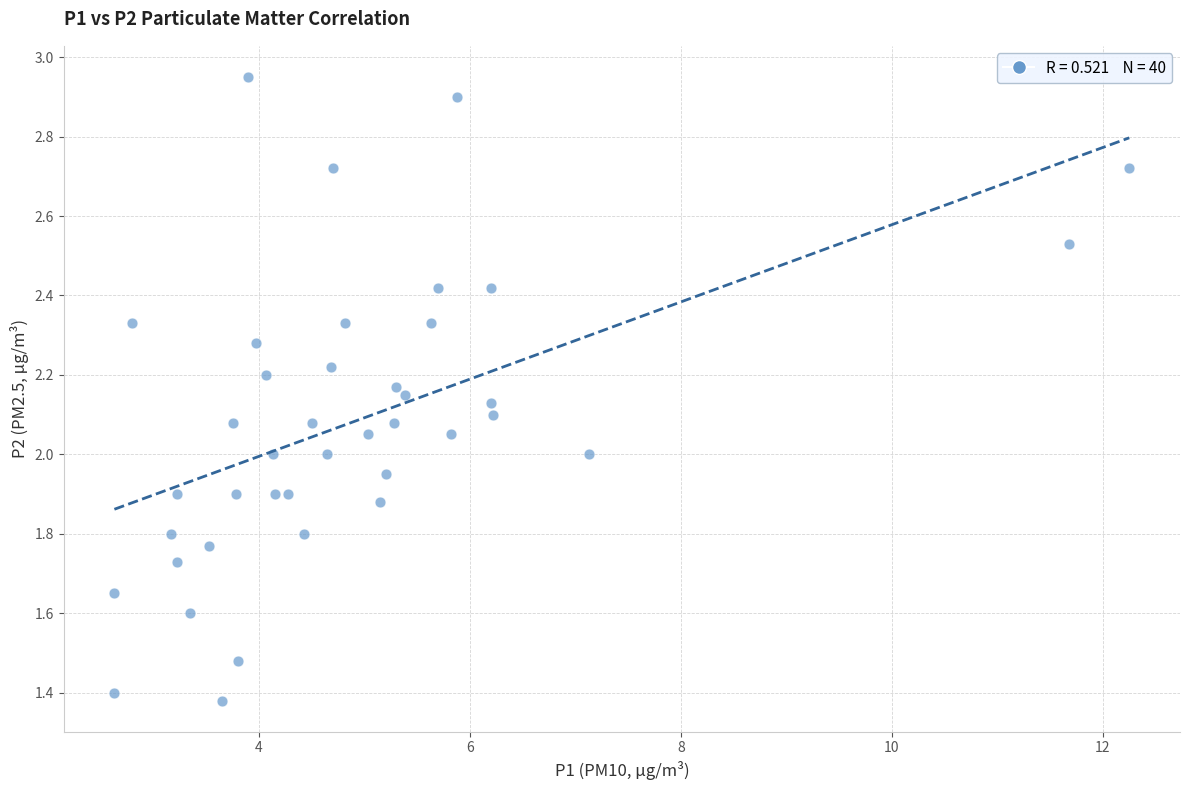

What is the range of X values (max minus min)?

9.6